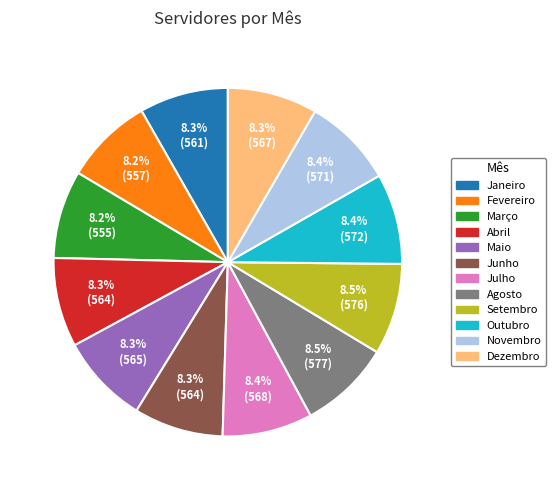

Does Setembro represent more than half of the total?

No